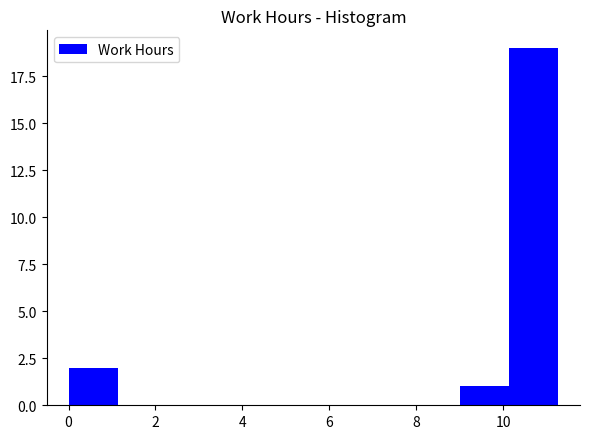

What is the height of the bar covering 0.0 to 1.2 on the x-axis? Neither the bar edges nor the heights are printed on the chart, so give them approximately, as read against the axes.

2